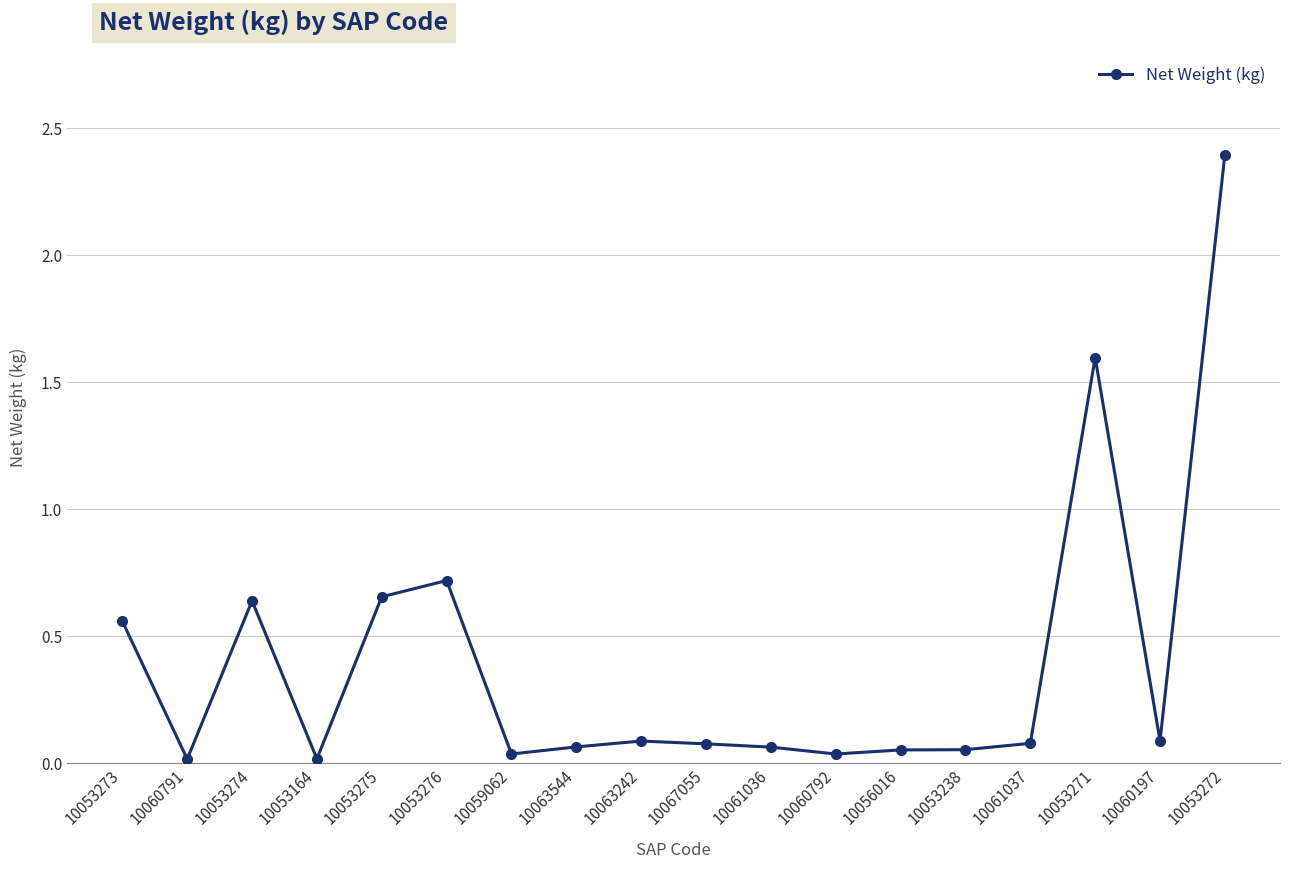

What is the label of the 5th point from the right?

10053238